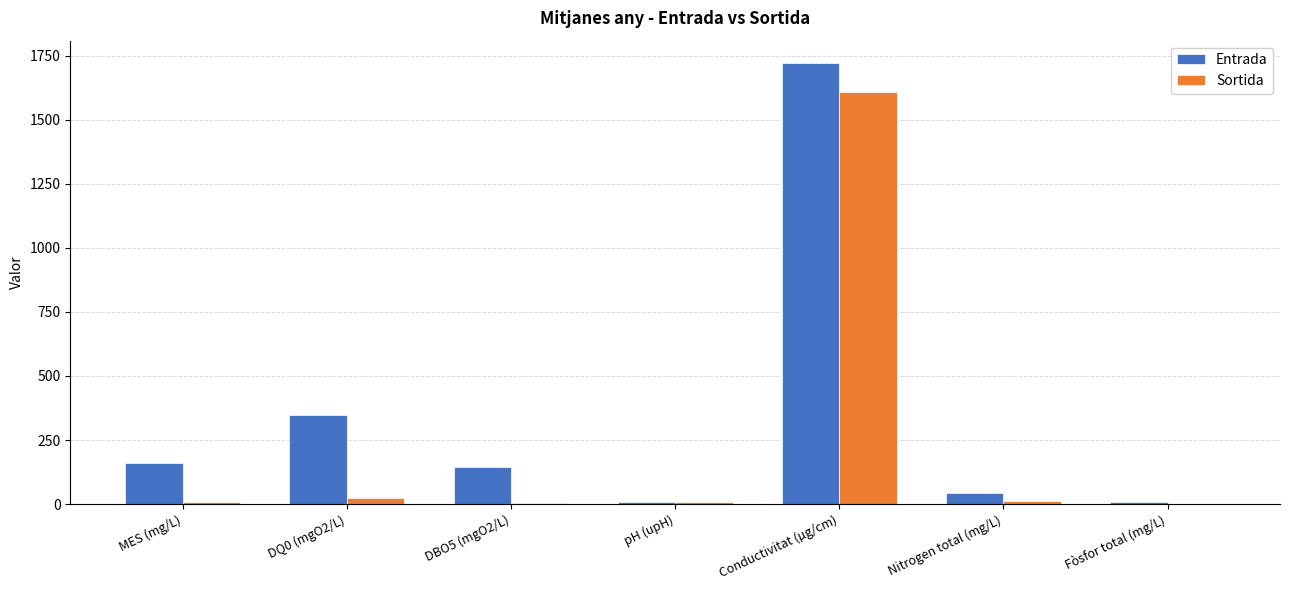

How many groups of bars are there?

7